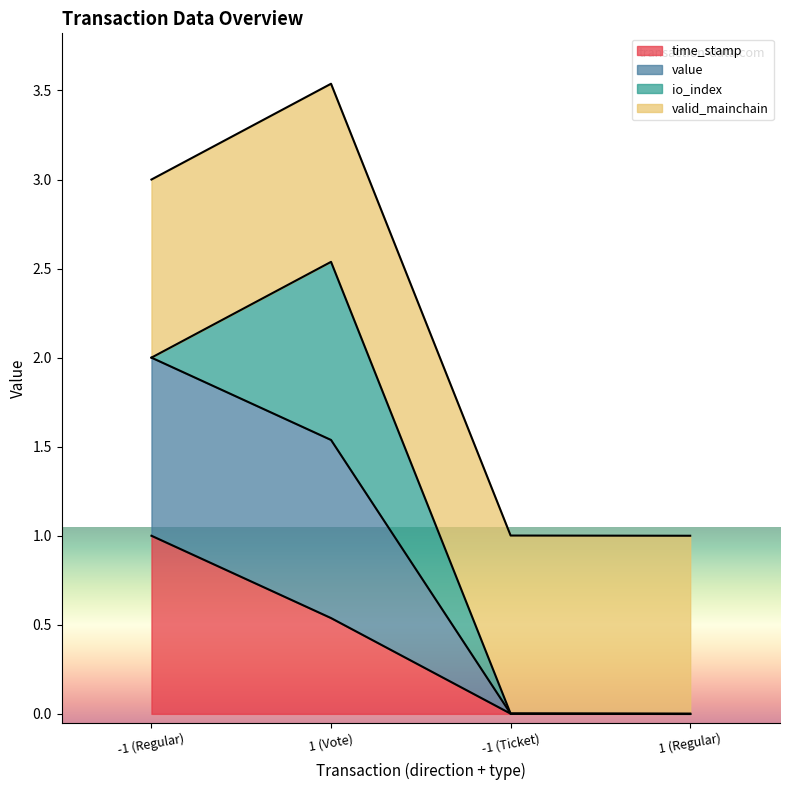

At which category does the chart reach its peak across all series?

1 (Vote)